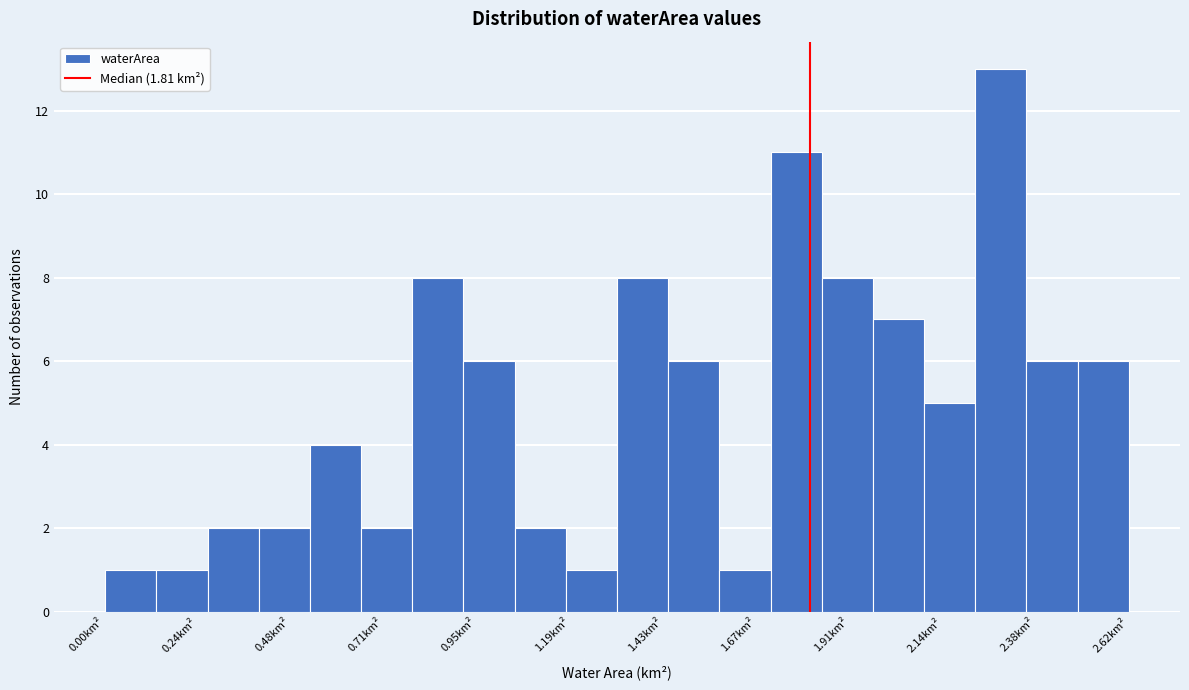

Around what value on the x-axis is the tallest bar? Give the approximate position of its centre, as read against the axis.

2.30